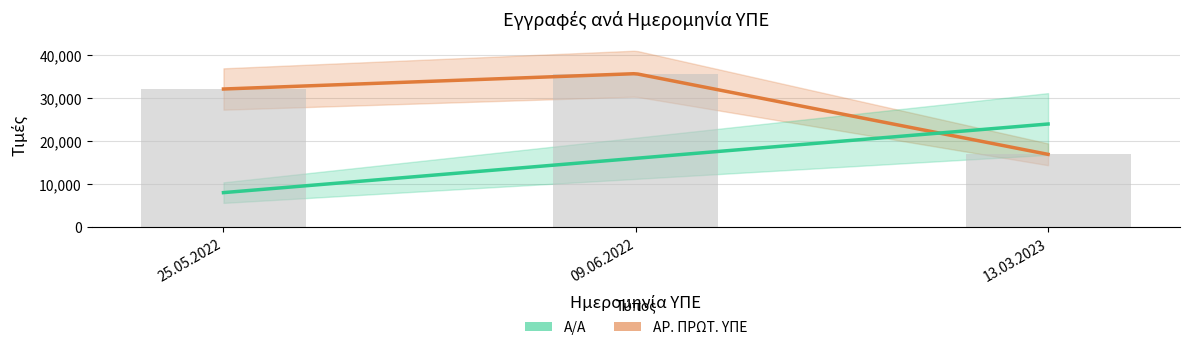

How many values exceed 32161?

1